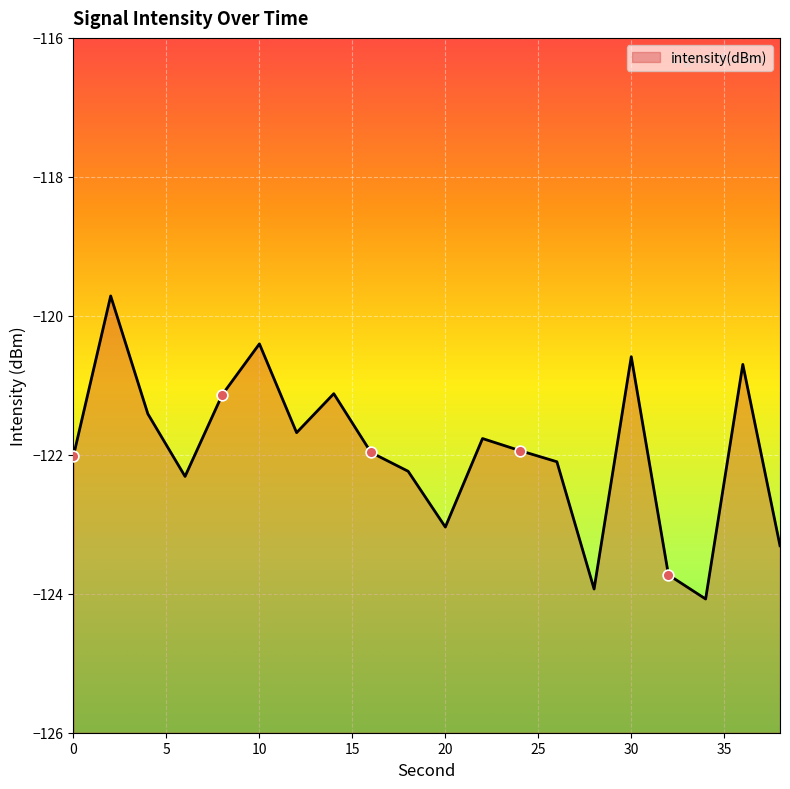

What is the change in value from 10 to 36?

-0.3